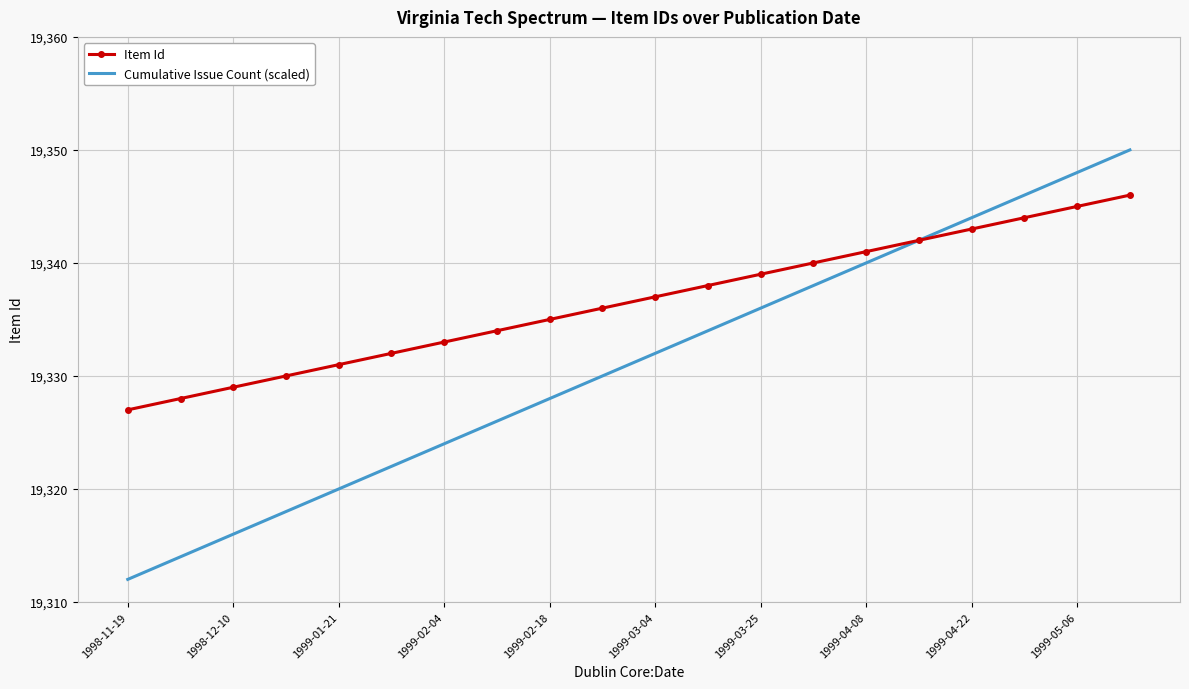

What is the difference between the maximum and minimum values in the Cumulative Issue Count (scaled) series?

38